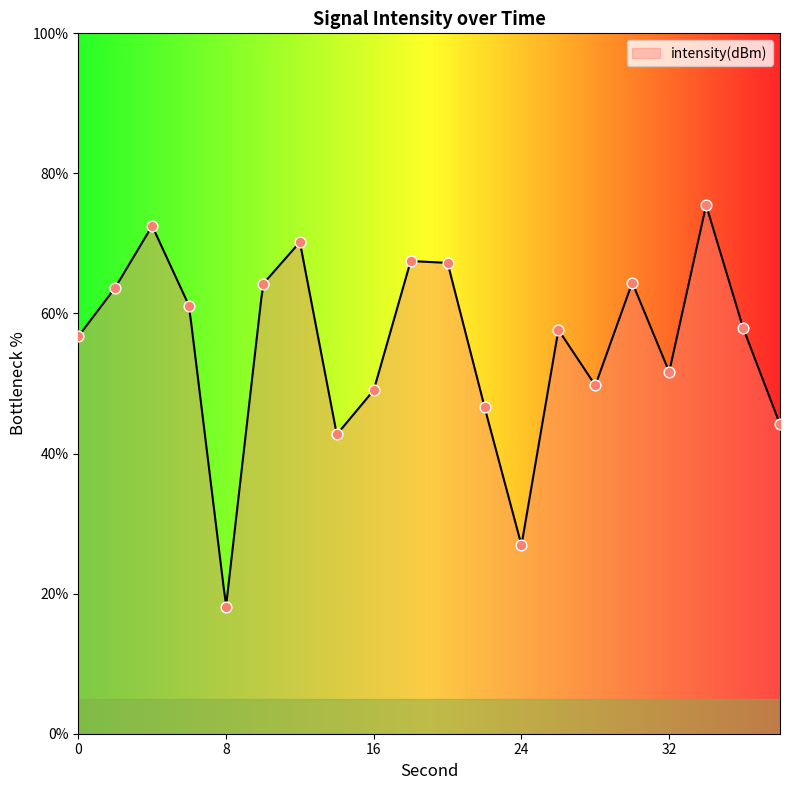

What is the change in value from 10 to 14?

-21.5